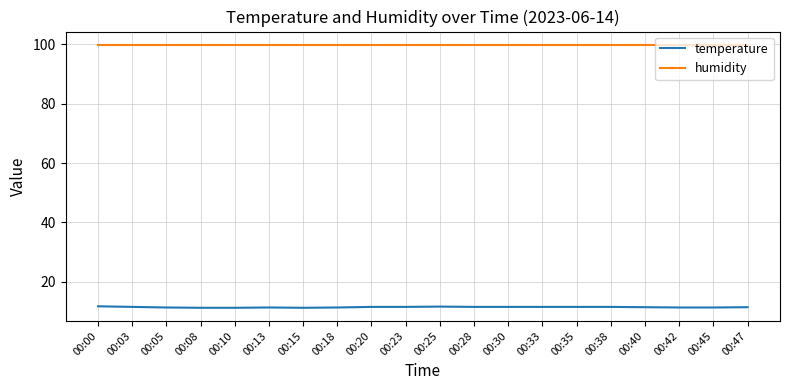

The value of temperature at 00:40 is 11.4. True or false?

True